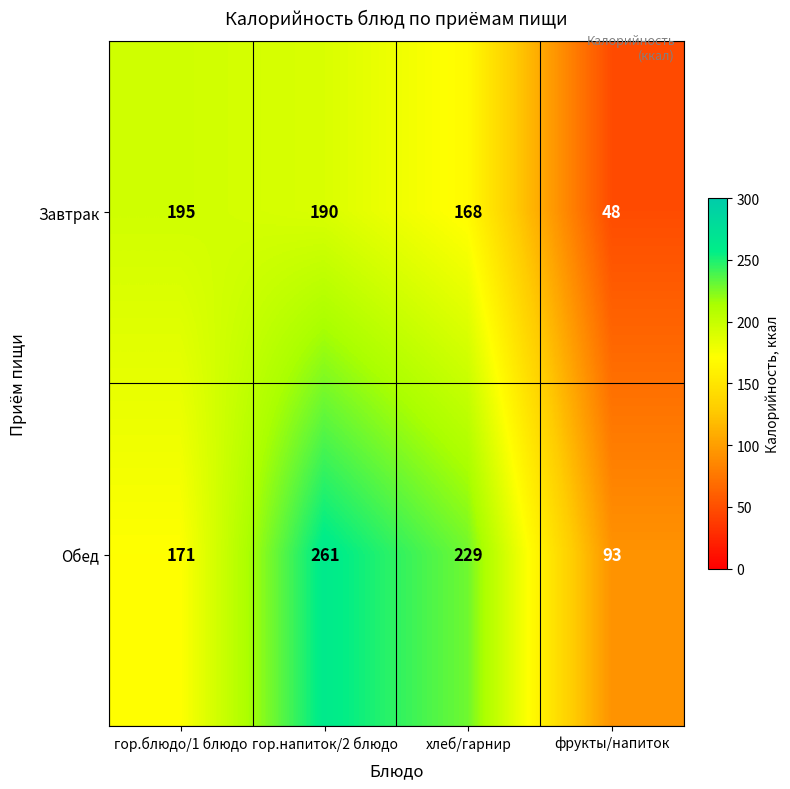

At which label does Обед first exceed 229?

гор.напиток/2 блюдо